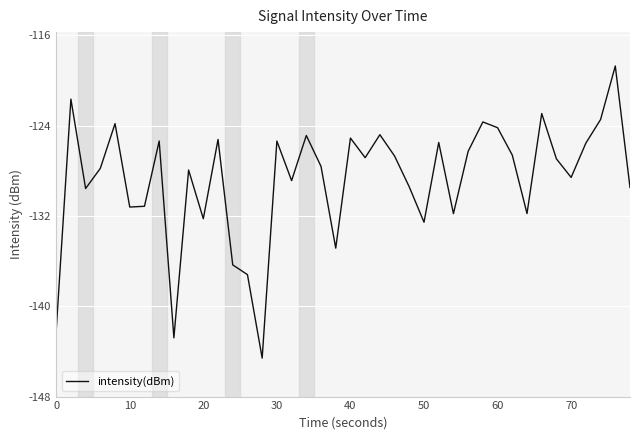

What is the greatest value displayed?

-118.7